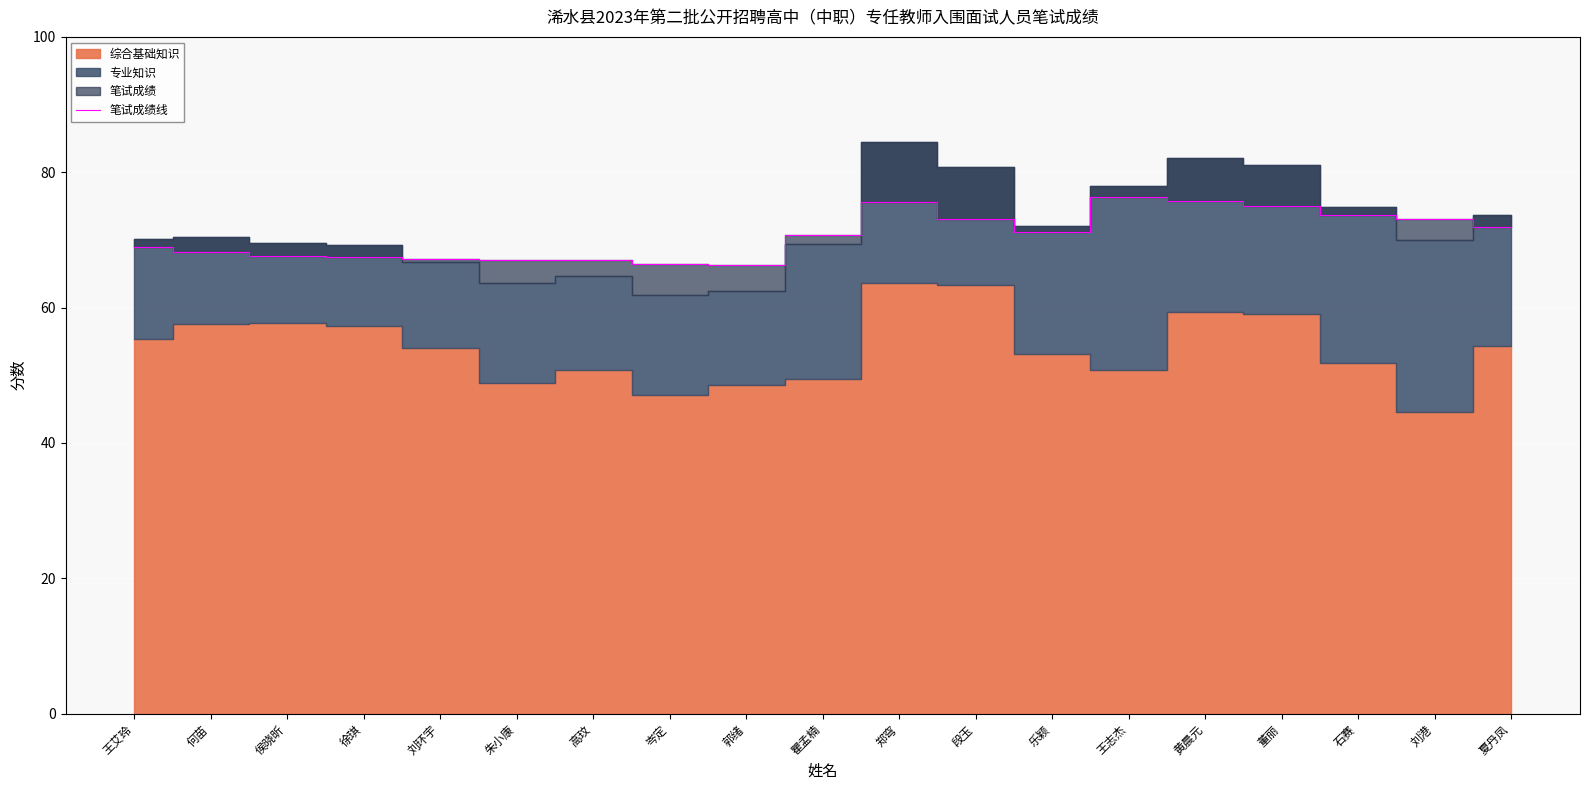

Reading left to right, list all the values displayed in this chart.

王艾玲=69.0	何苗=68.2	侯晓昕=67.6	徐琪=67.5	刘环宇=67.2	朱小康=67.0	高玟=67.0	岑定=66.4	郭绪=66.3	瞿孟楠=70.8	郑穹=75.6	段玉=73.1	乐颖=71.1	王志杰=76.3	黄晨元=75.7	董丽=75.1	石赛=73.7	刘港=73.2	夏丹凤=71.9